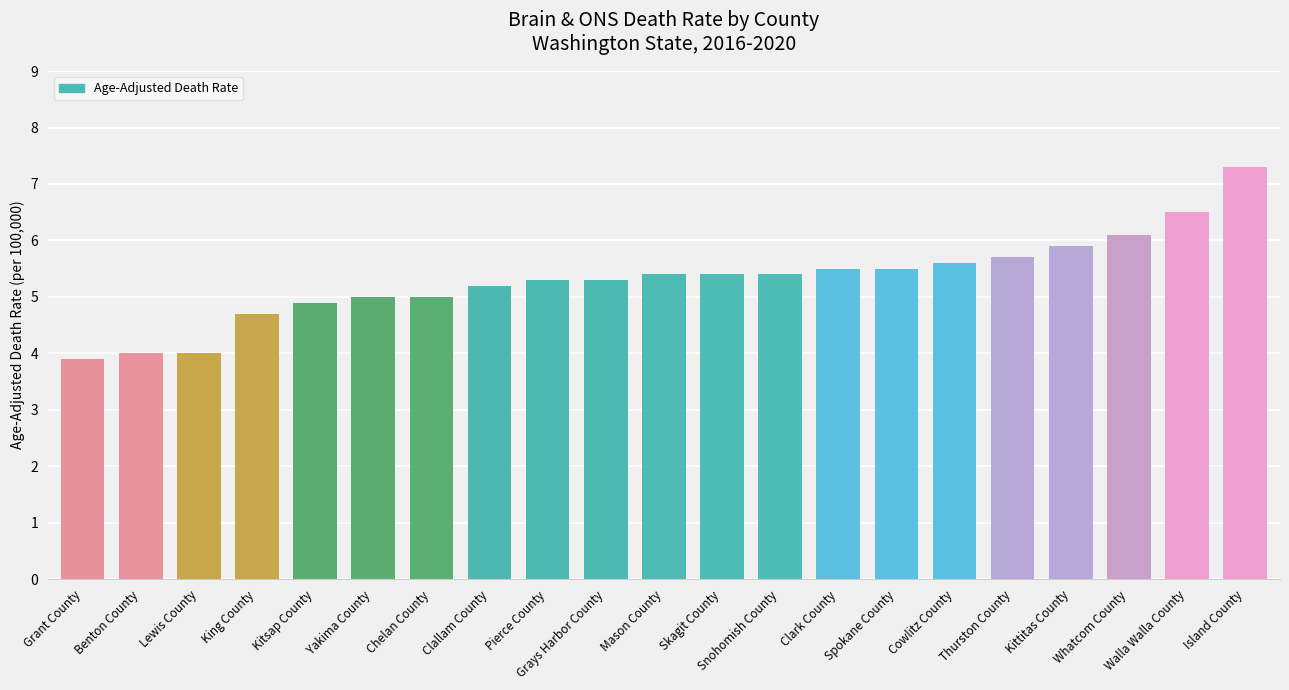

What is the label of the 3rd bar from the right?

Whatcom County